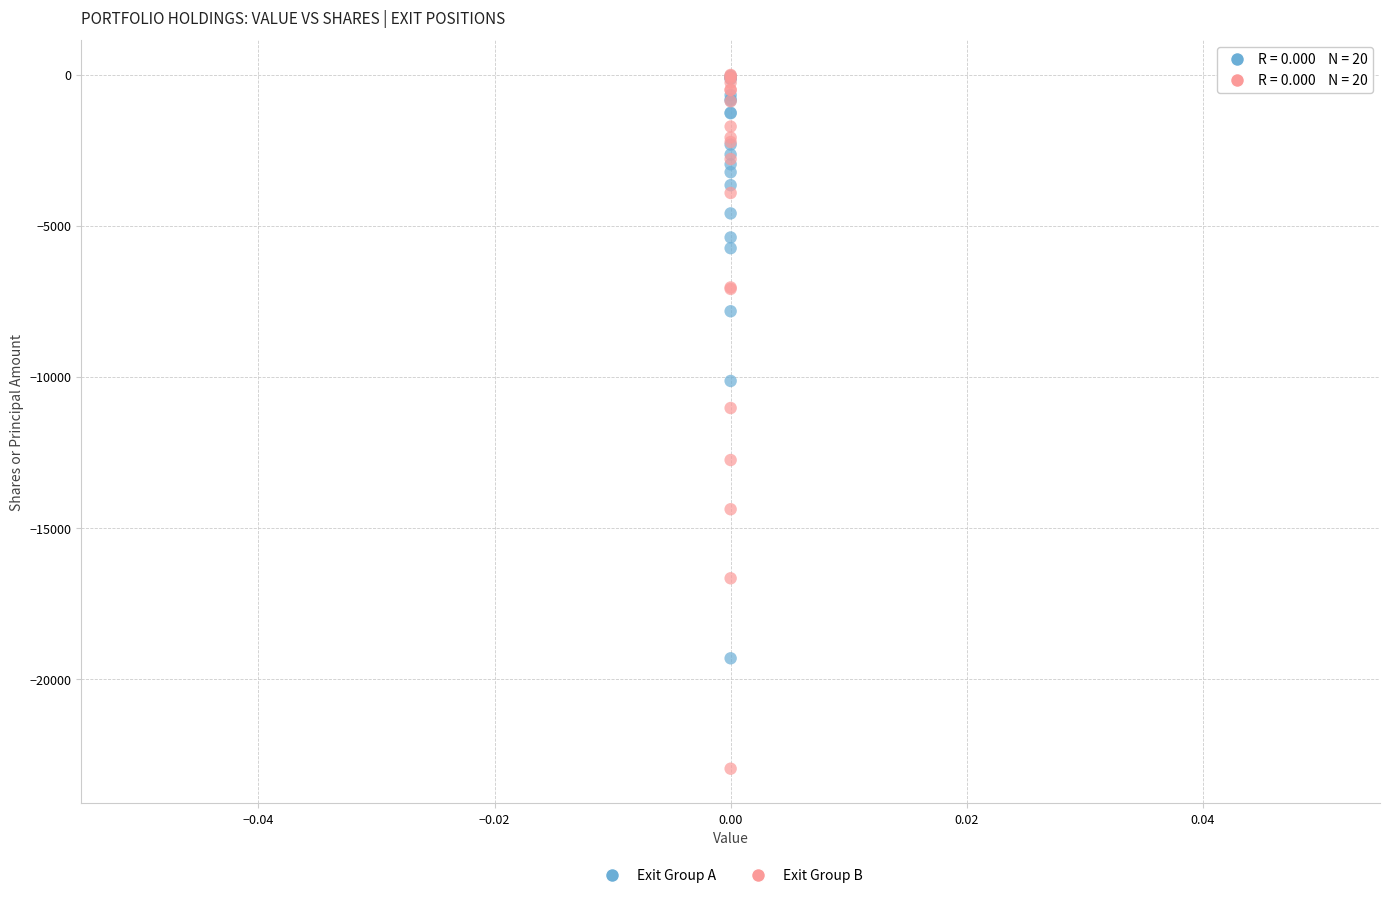

Which series reaches the minimum Y coordinate?

Exit Group B